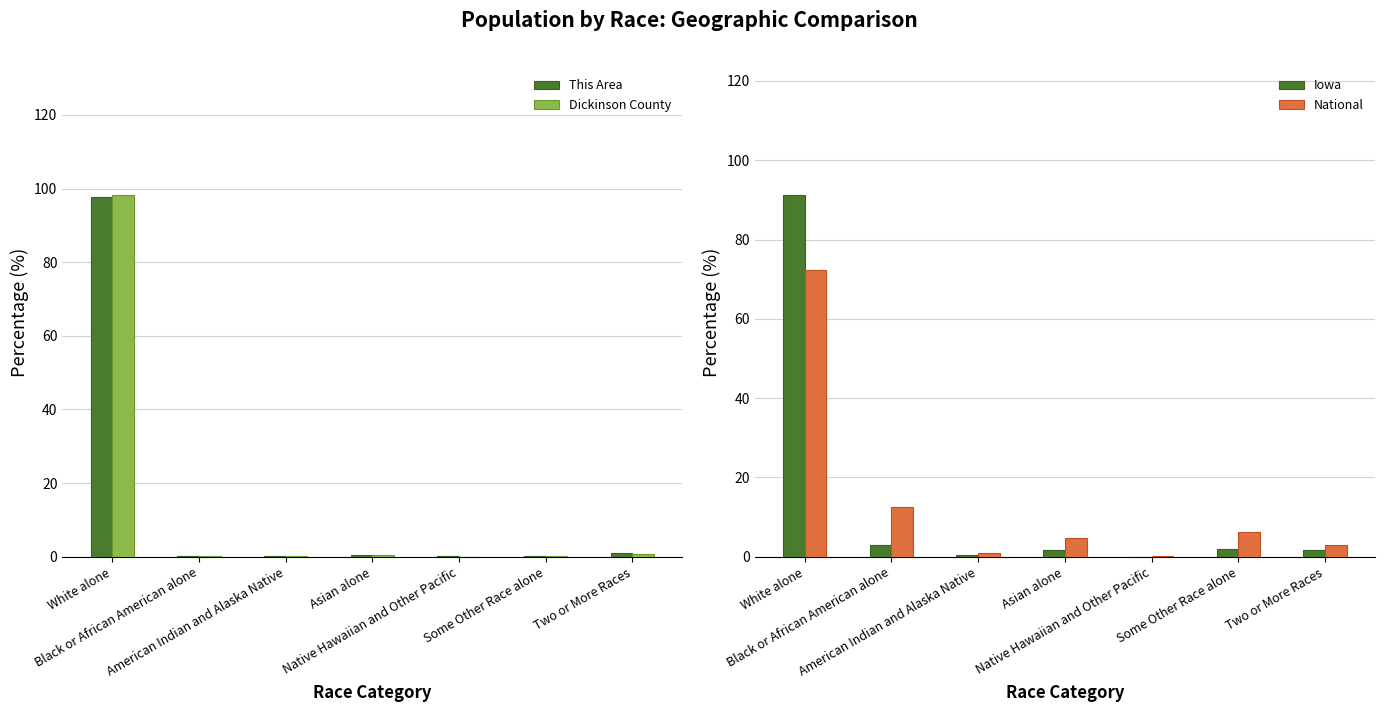

Which category has the lowest value in the This Area series?

Native Hawaiian and Other Pacific